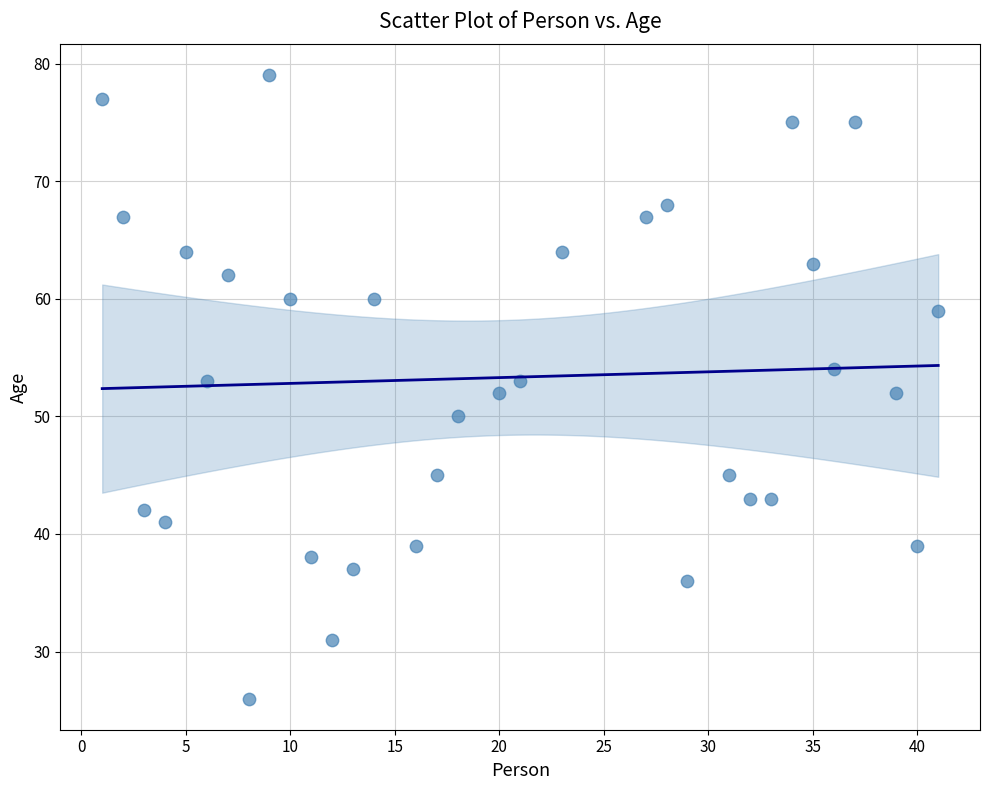

What is the range of Y values (max minus min)?

53